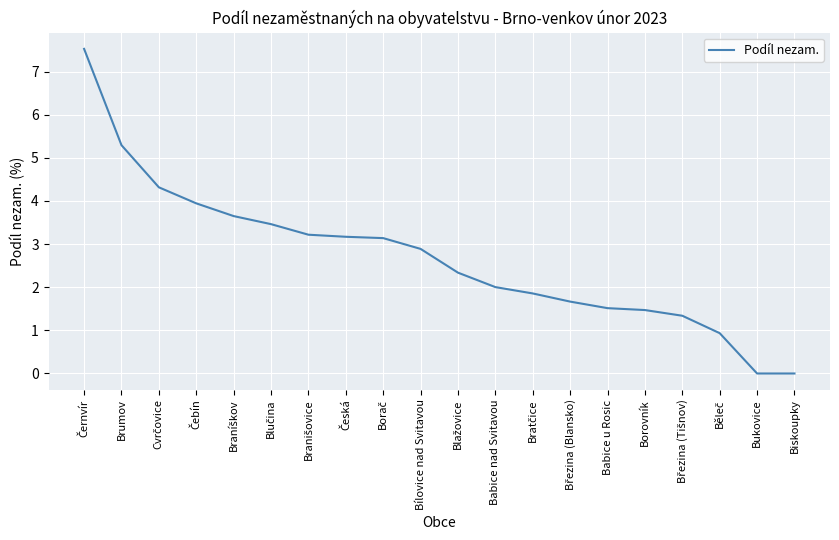

The chart shows a value of 3.1 at Babice nad Svitavou. True or false?

False